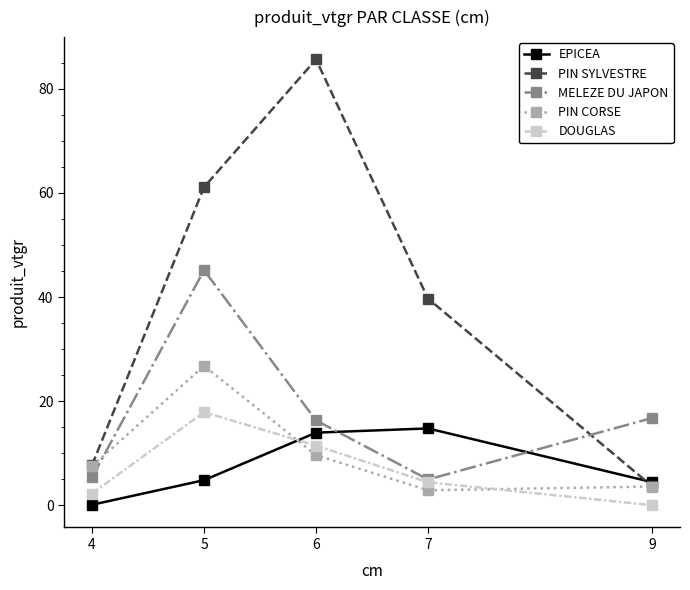

Is the value of EPICEA at 5 greater than the value of DOUGLAS at 5?

No